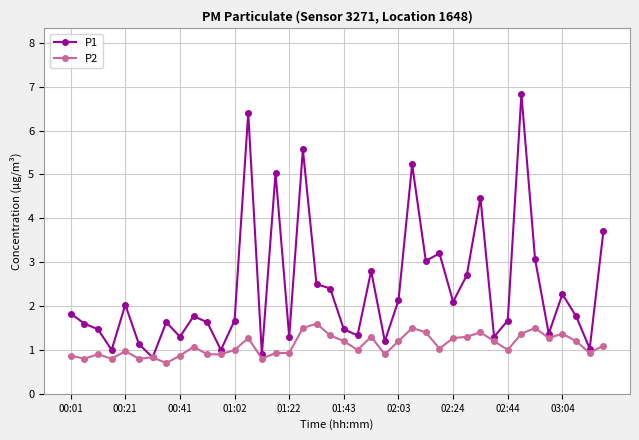

True or false: P1 has more than 1 points higher than both neighbors.

True